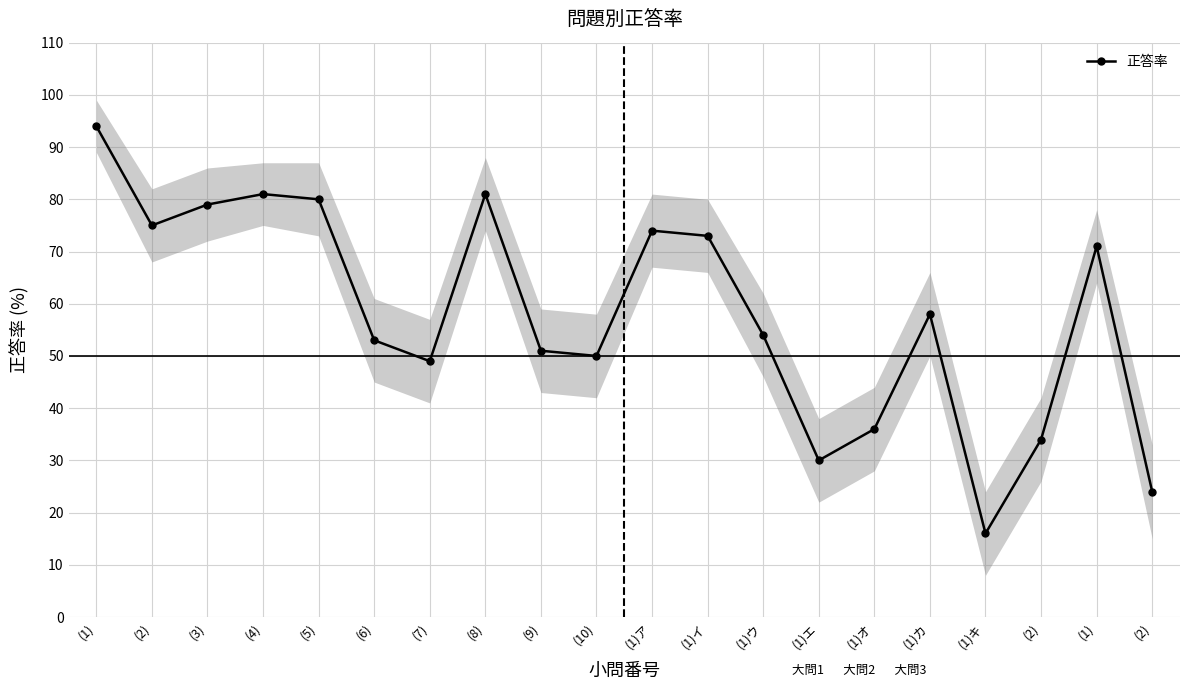

Where is the first local maximum?

(4)